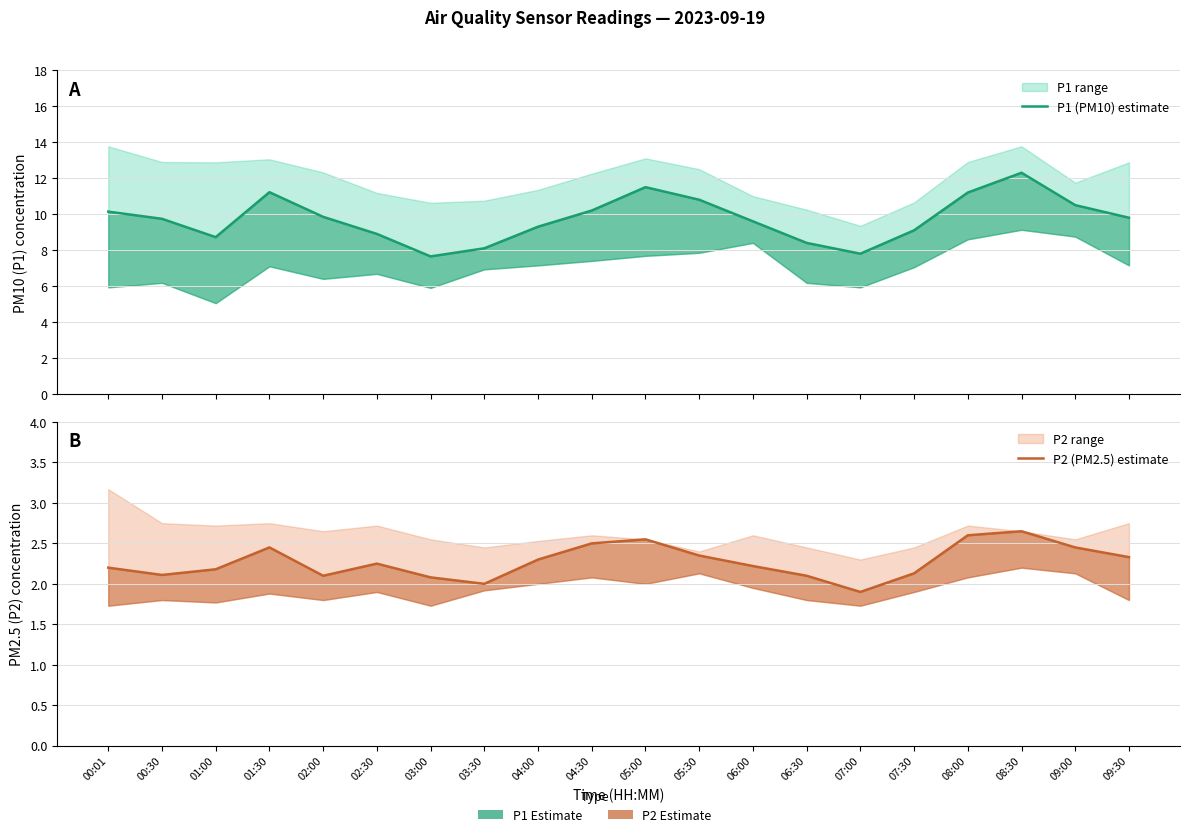

Reading left to right, transcribe all the data shown in this chart.

P1 (PM10) estimate: 10.1	9.7	8.7	11.2	9.8	8.9	7.7	8.1	9.3	10.2	11.5	10.8	9.6	8.4	7.8	9.1	11.2	12.3	10.5	9.8
P2 (PM2.5) estimate: 2.2	2.1	2.2	2.5	2.1	2.2	2.1	2.0	2.3	2.5	2.5	2.4	2.2	2.1	1.9	2.1	2.6	2.6	2.5	2.3